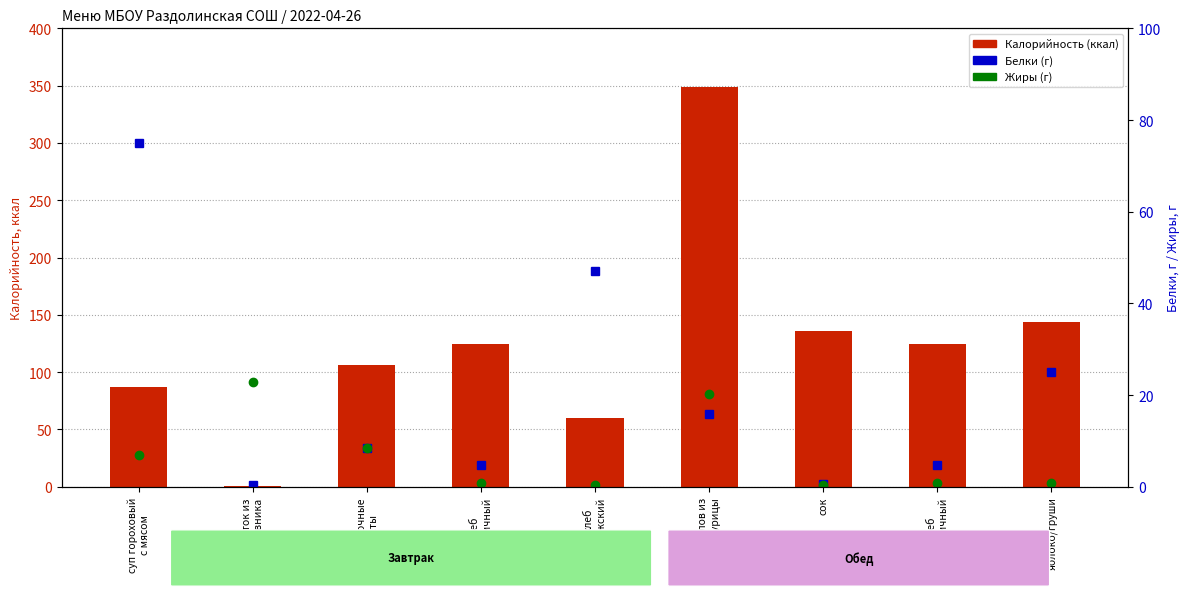

At хлеб
пшеничный, list the series in order from smallest to largest.

Жиры (г), Белки (г), Калорийность (ккал)